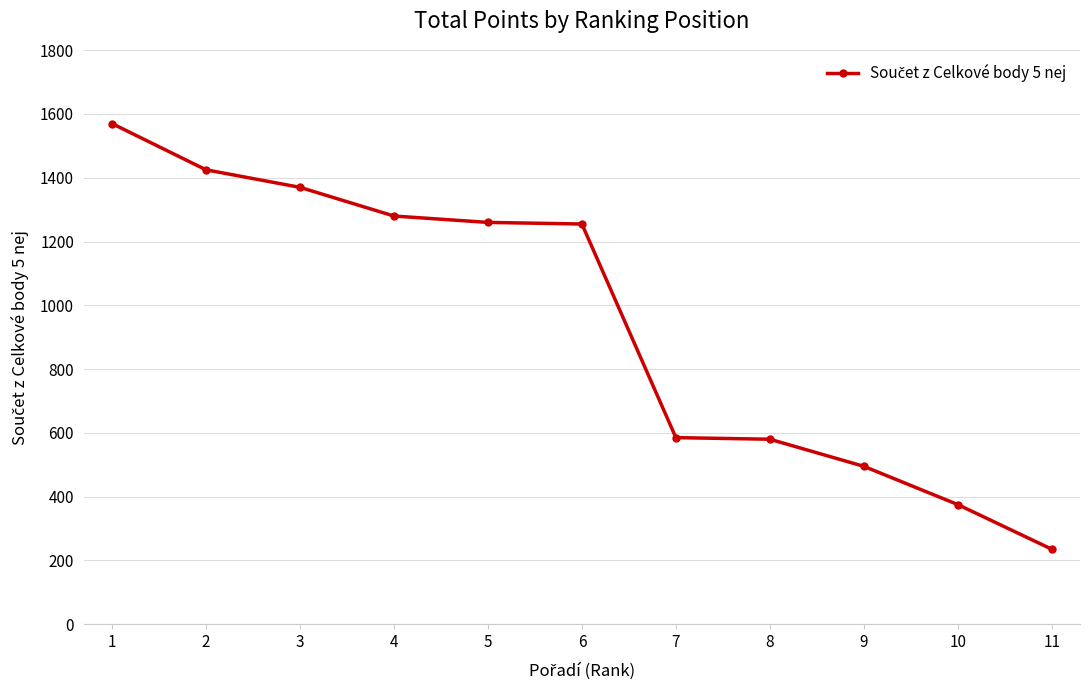

What is the approximate value at 8, to the nearest 10?

580